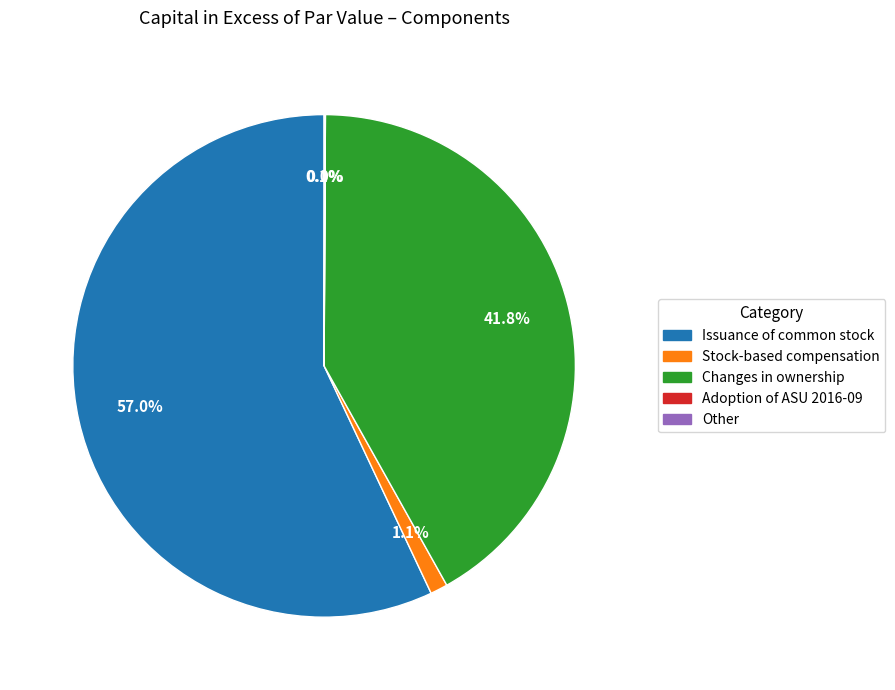

What is the largest slice in the pie chart?

Issuance of common stock